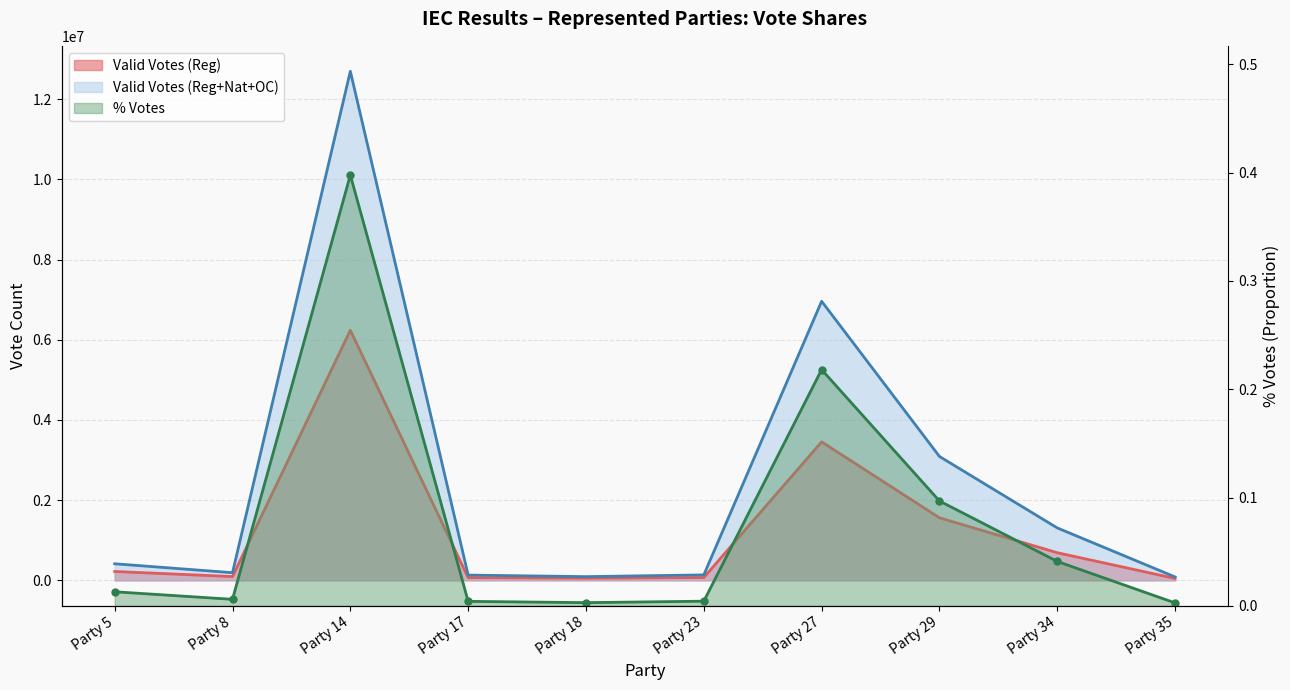

Count the number of data series in this chart.

3